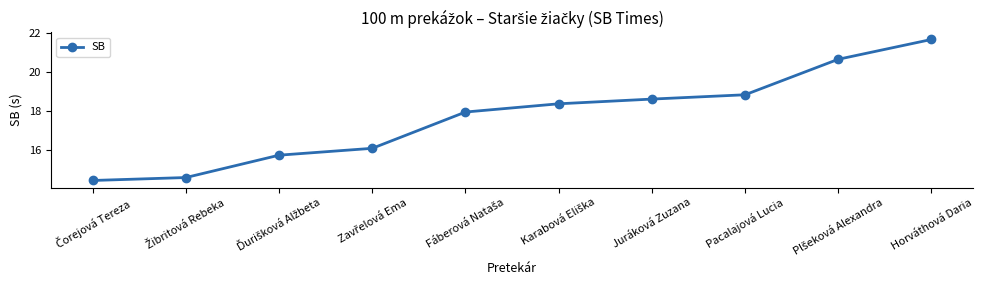

How many lines are shown in the chart?

1